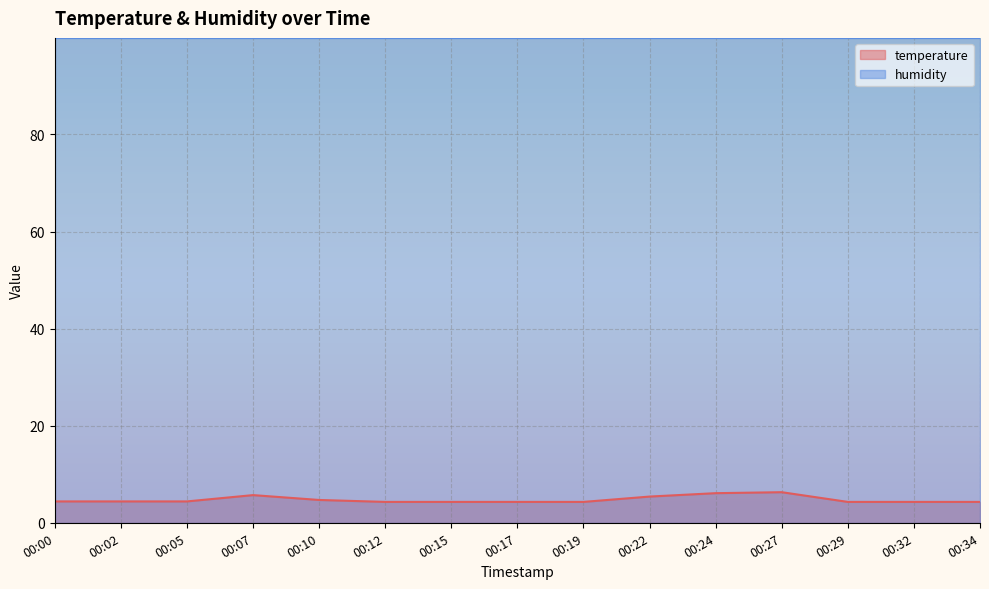

Rank the categories by value from lowest to highest.

00:12, 00:15, 00:17, 00:19, 00:29, 00:32, 00:34, 00:00, 00:02, 00:05, 00:10, 00:22, 00:07, 00:24, 00:27